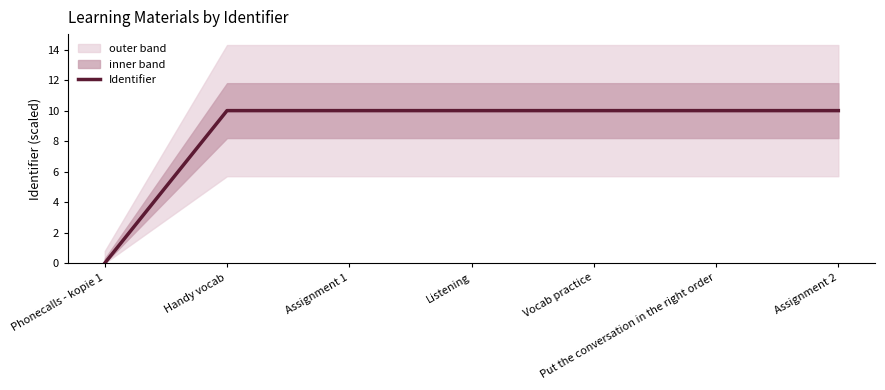

Is it true that the value at Put the conversation in the right order is 5.1?

False